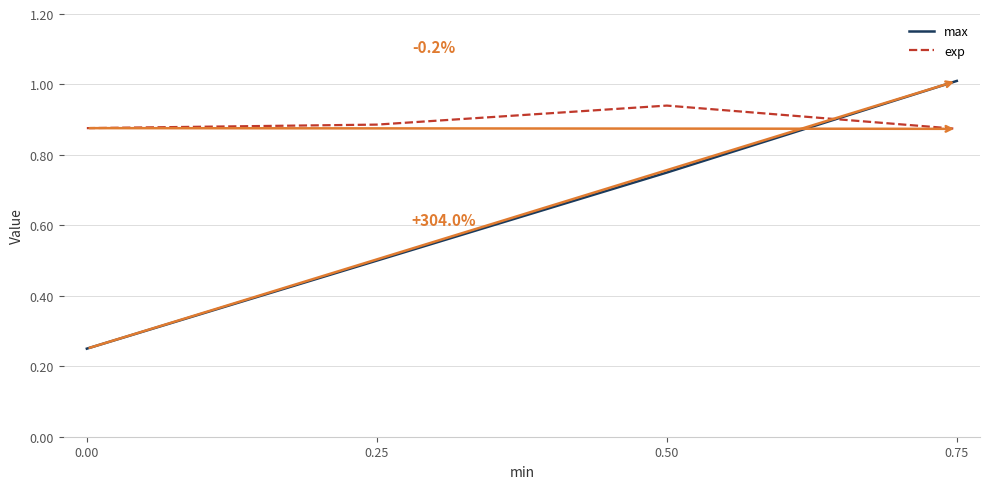

How many times do exp and max cross each other?

1